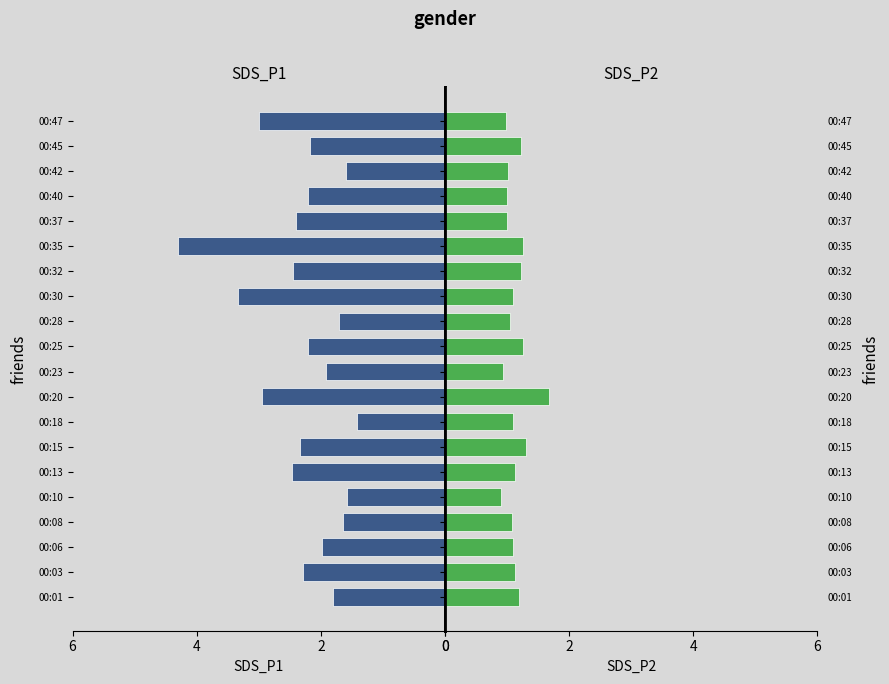

What are all the series names shown in the legend?

SDS_P1, SDS_P2